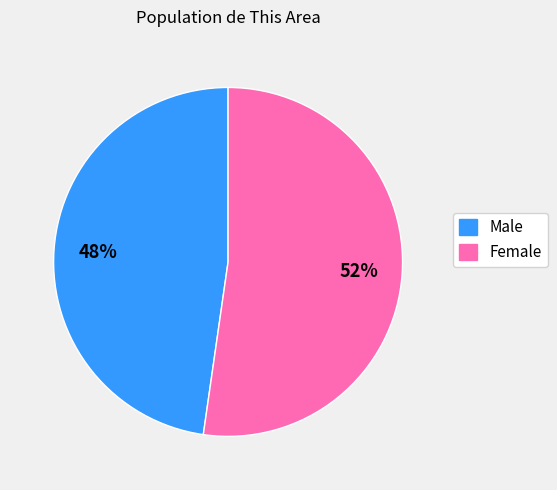

Which has a higher value, Female or Male?

Female